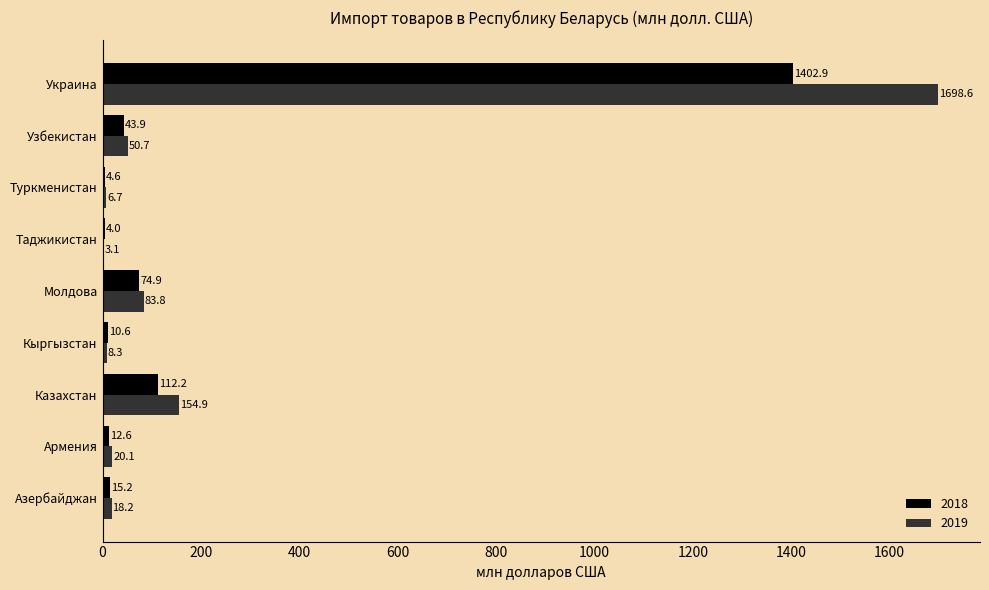

What is the sum of the 2019 values at Узбекистан and Таджикистан?

53.8